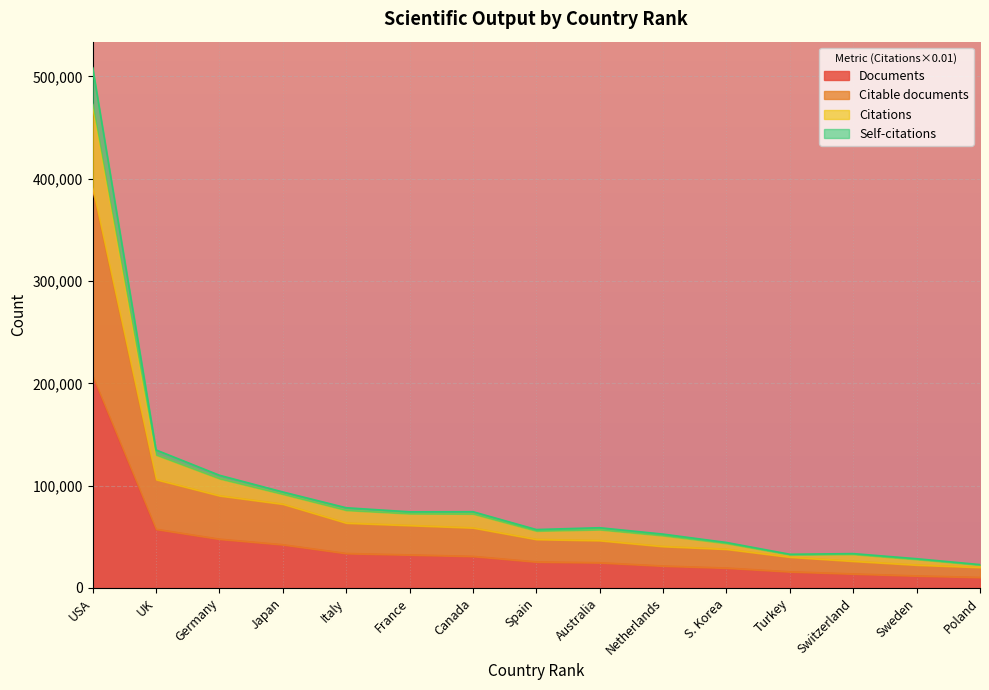

How many lines are shown in the chart?

4